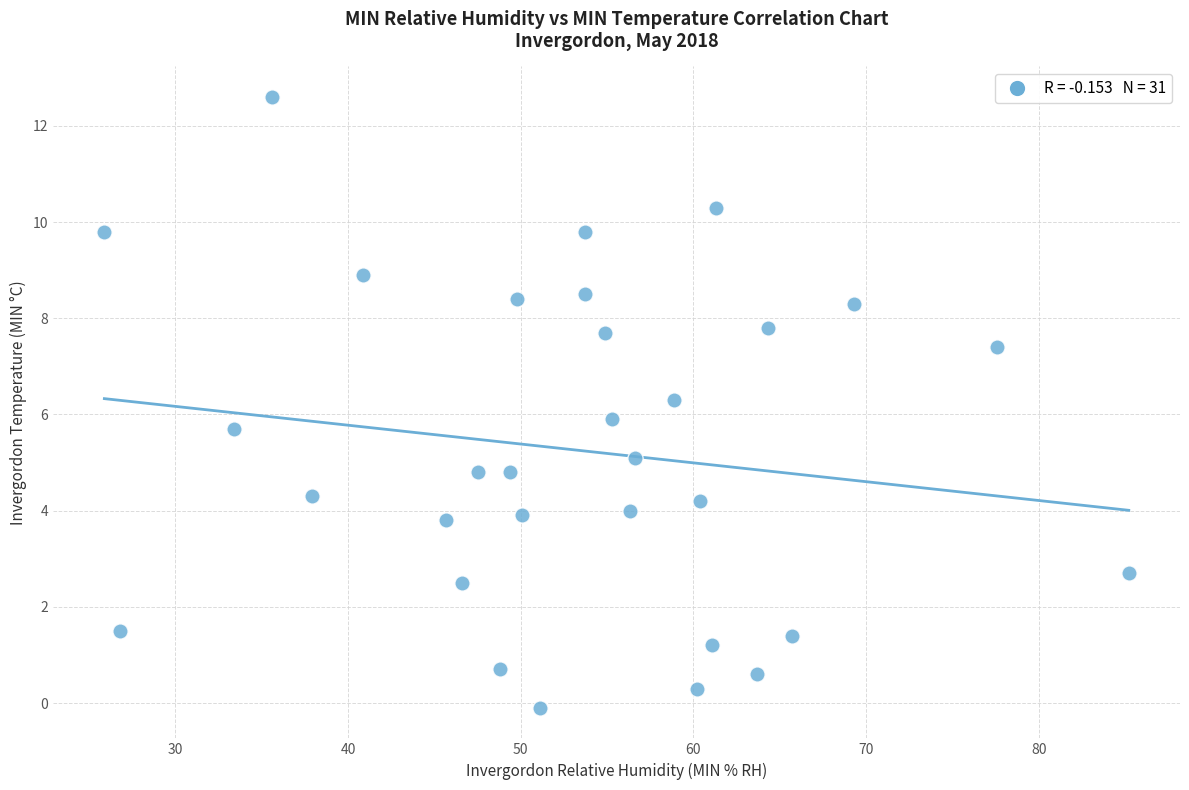

What is the range of X values (max minus min)?

59.3